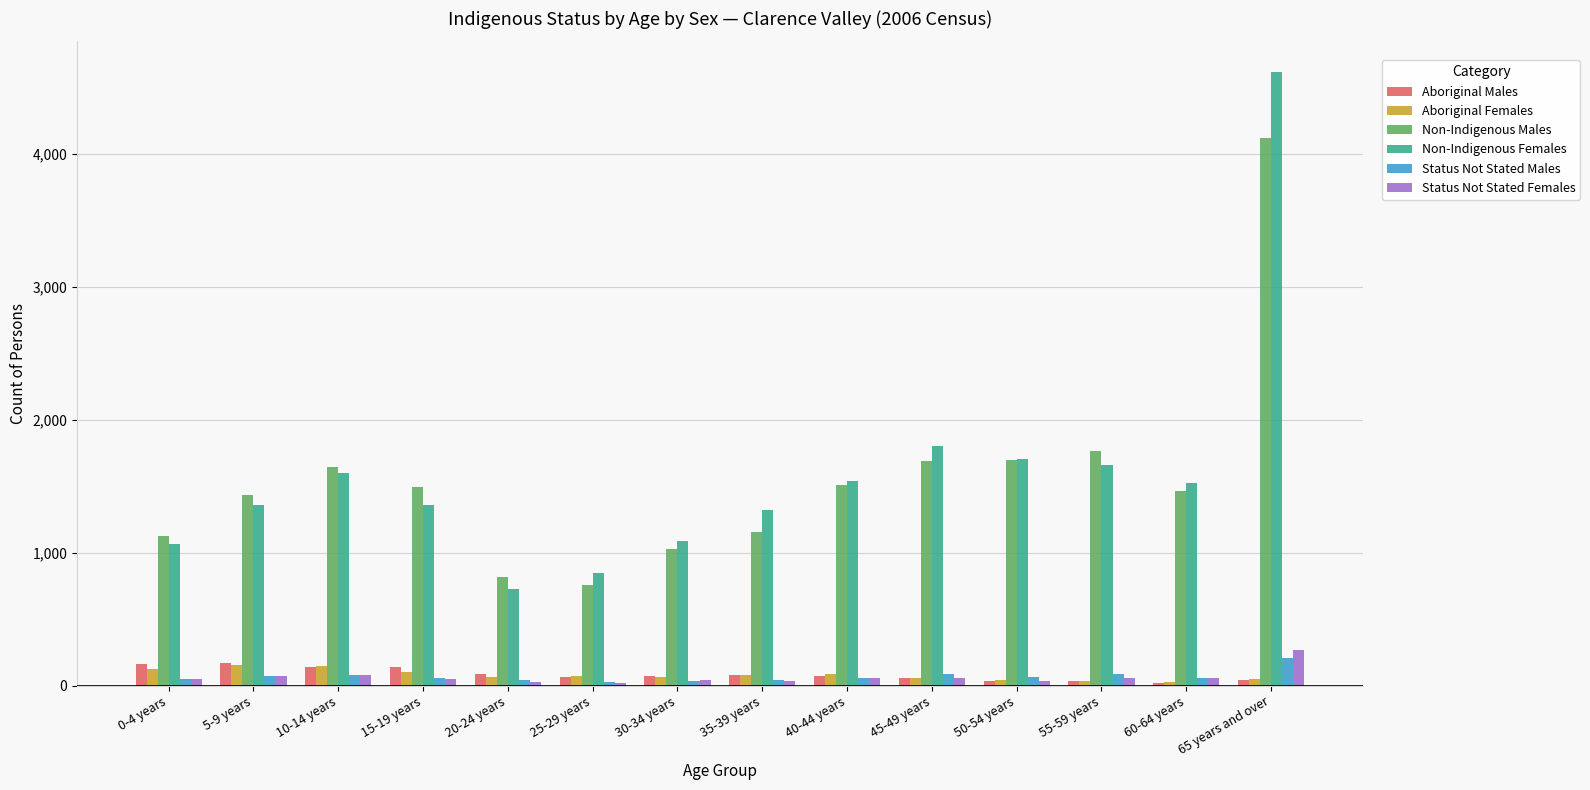

What is the difference between the maximum and minimum values in the Aboriginal Females series?

132